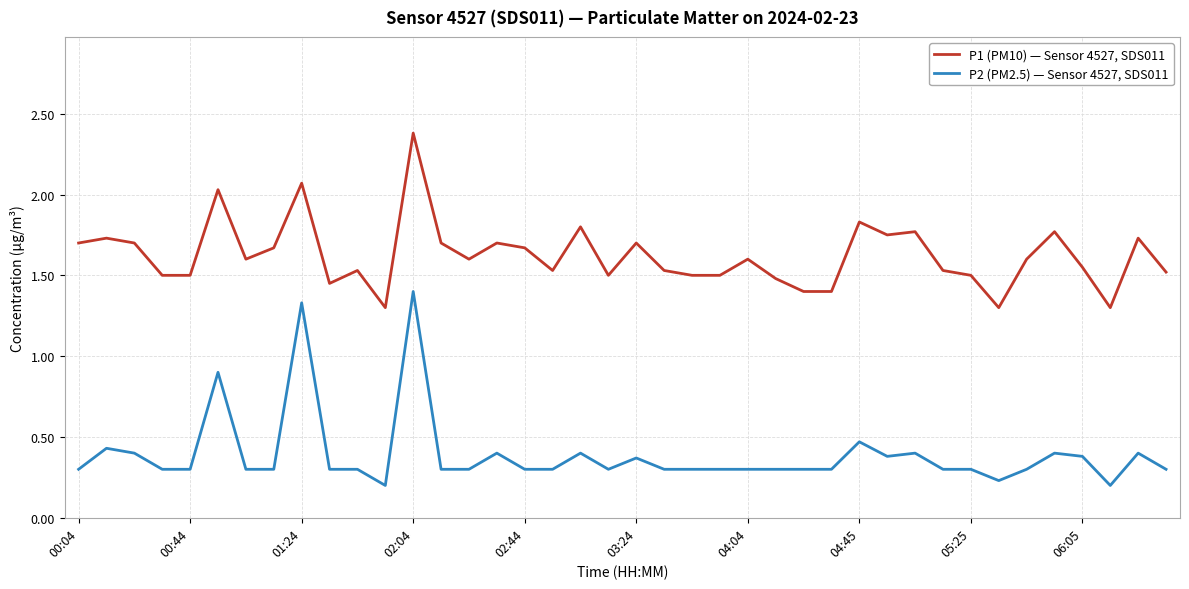

Which series has the largest total across all categories?

P1 (PM10) — Sensor 4527, SDS011